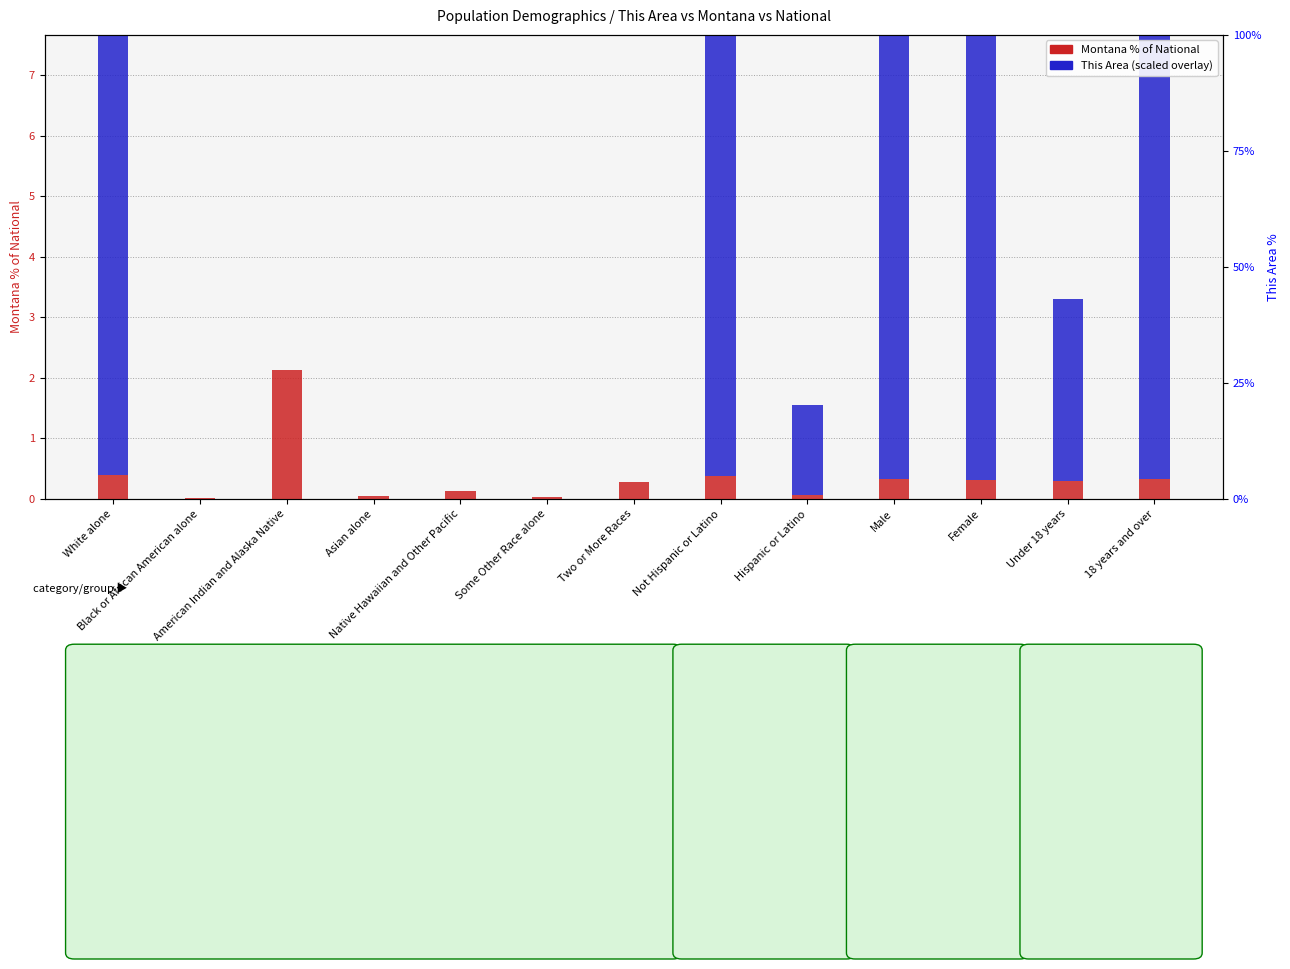

What is the total value across all series at Male?

28.3